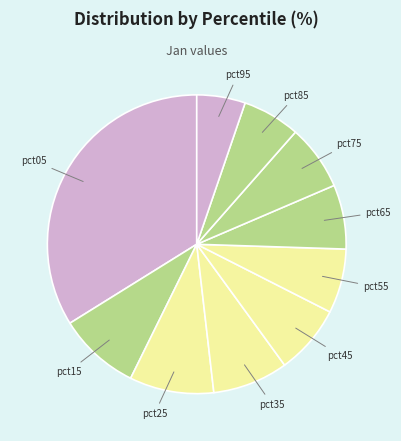

True or false: pct15 accounts for 9% of the total.

True